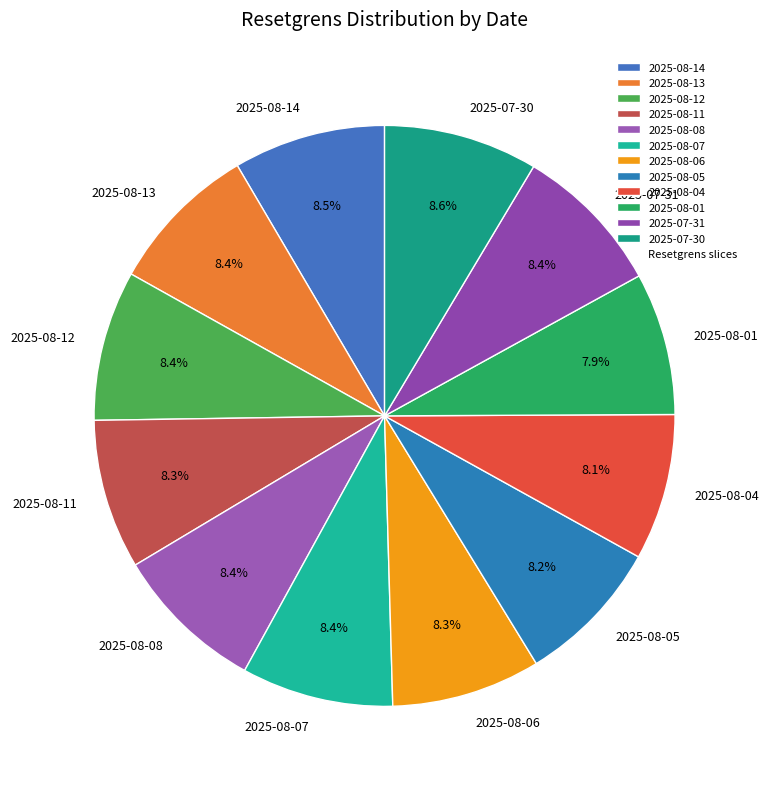

Approximately how many times larger is the value at 2025-08-04 compared to 2025-08-07?

1.0